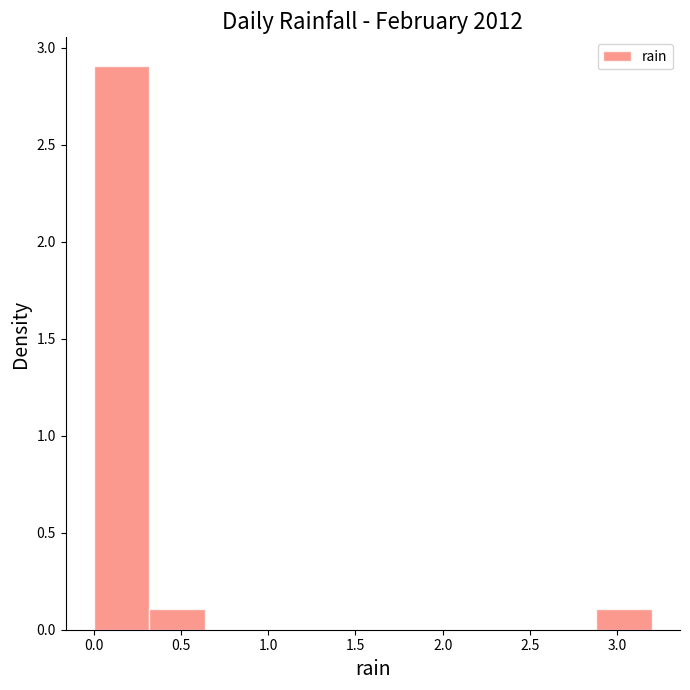

Which range on the x-axis has the tallest bar?

0.00 to 0.32